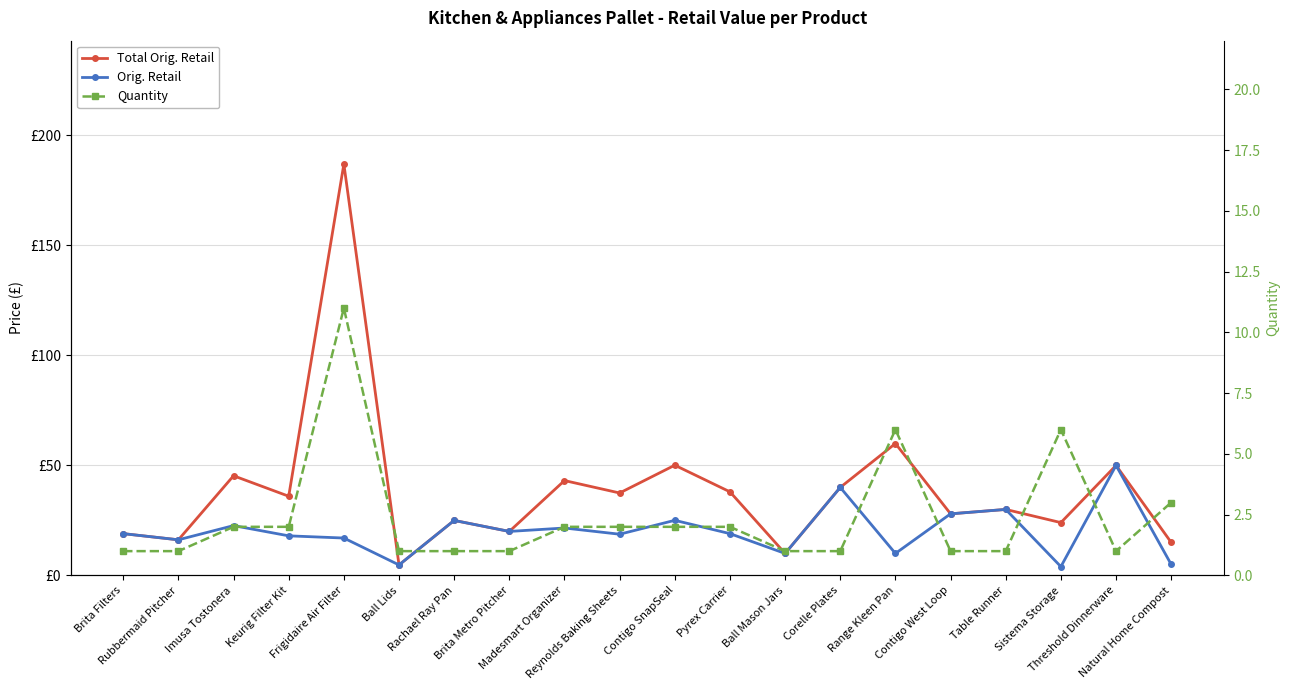

The Total Orig. Retail series shows 24.0 at Sistema Storage. True or false?

True